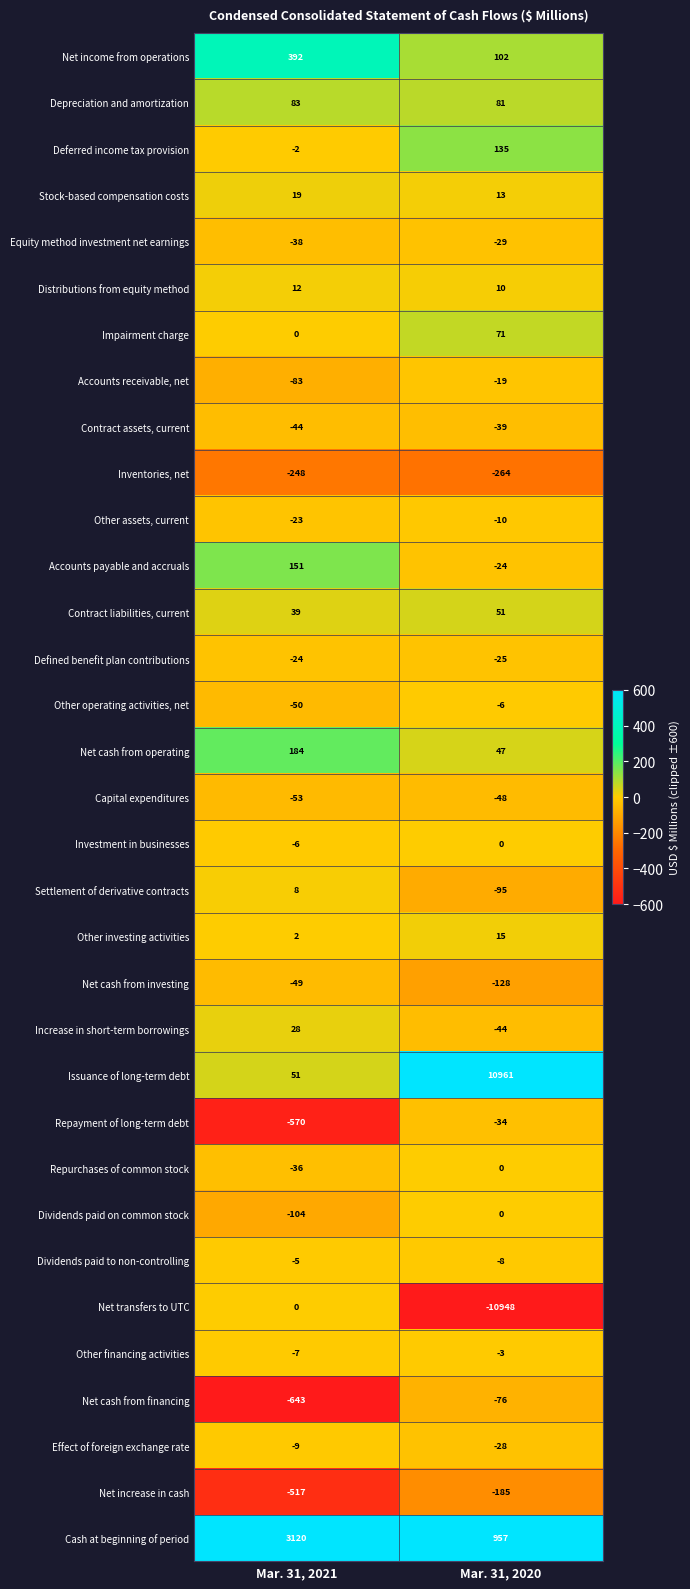

At which category is the sum across all series the highest?

Mar. 31, 2021